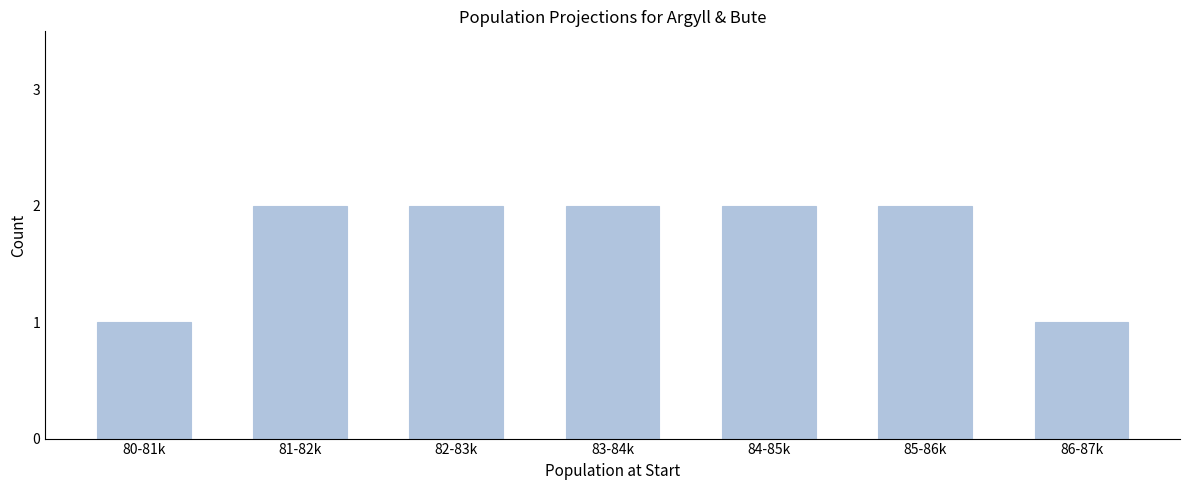

Reading right to left, transcribe all the data shown in this chart.

1	2	2	2	2	2	1